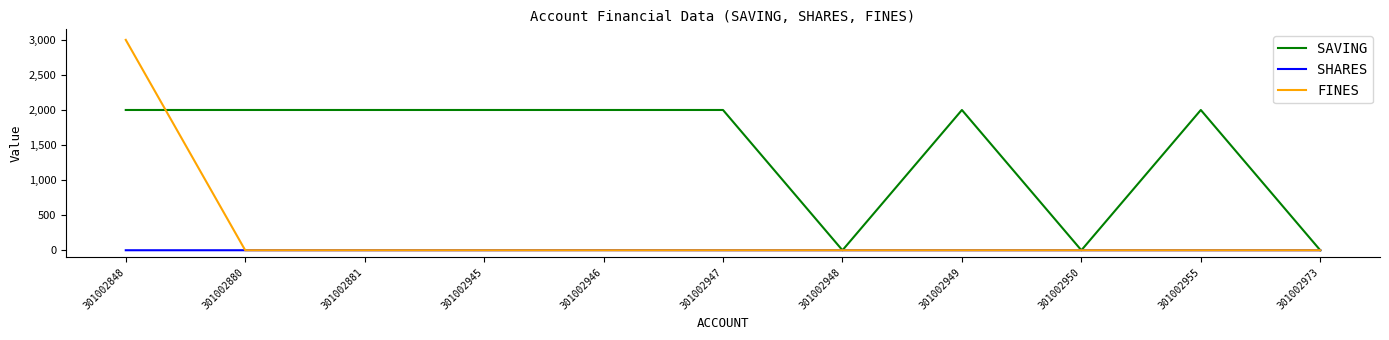

Between 301002880 and 301002948, which series saw the biggest shift?

SAVING